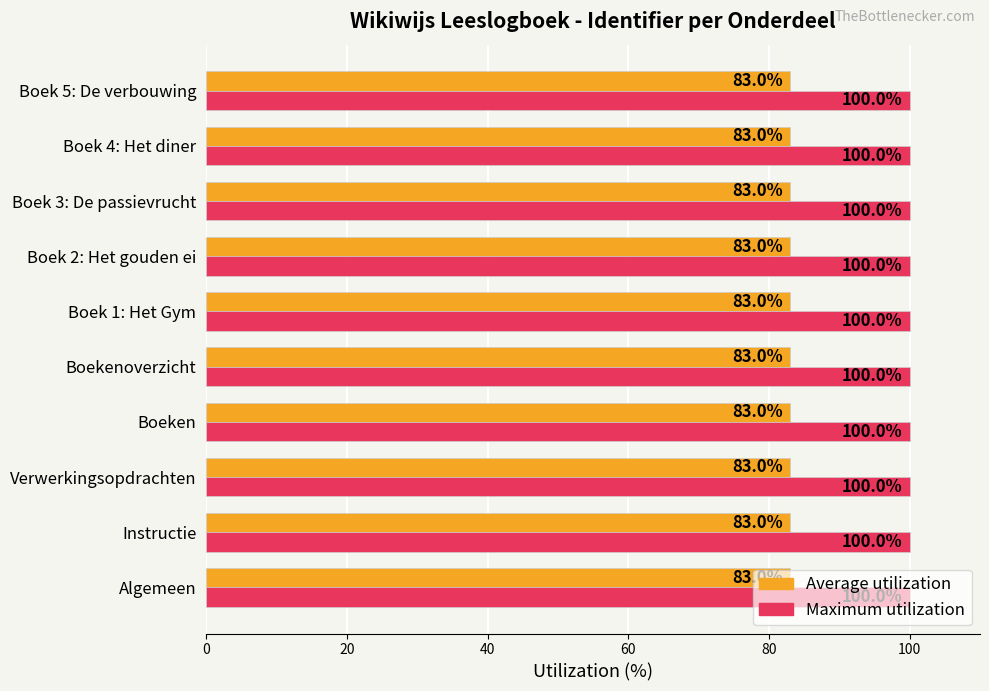

Which series has the largest total across all categories?

Maximum utilization